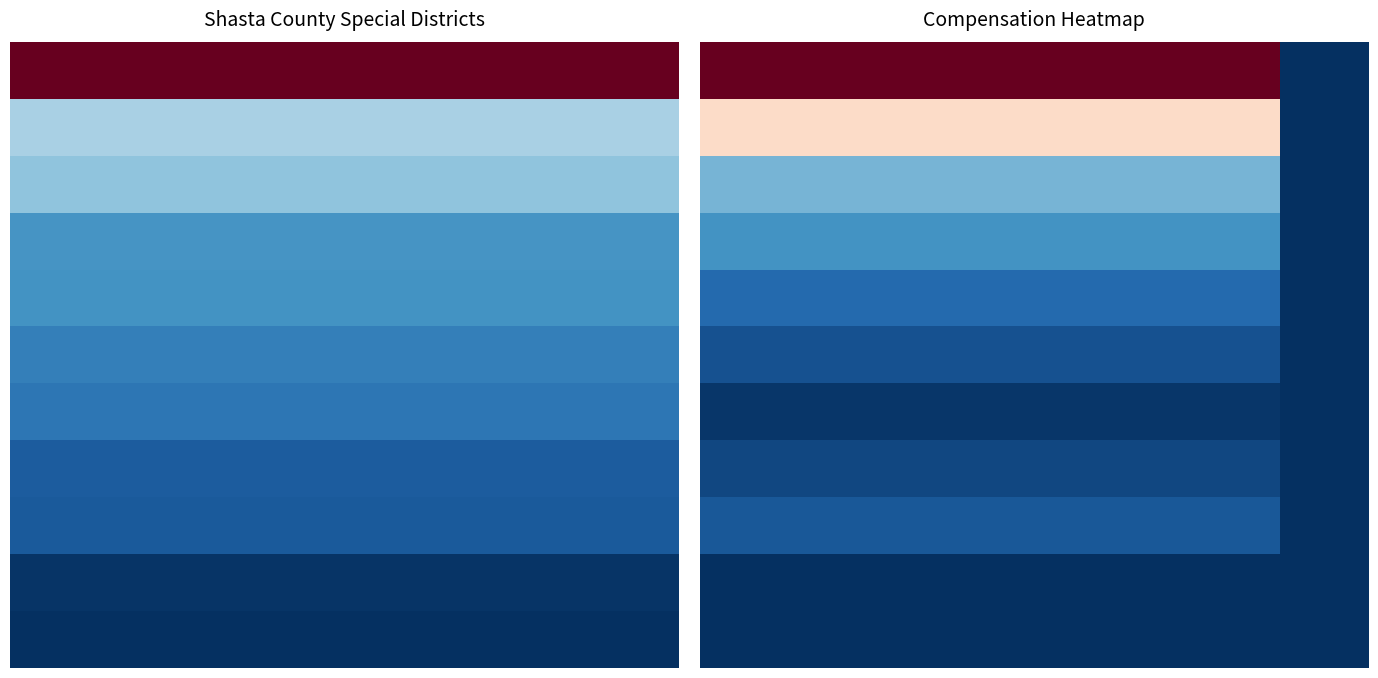

Count the number of data series in this chart.

11